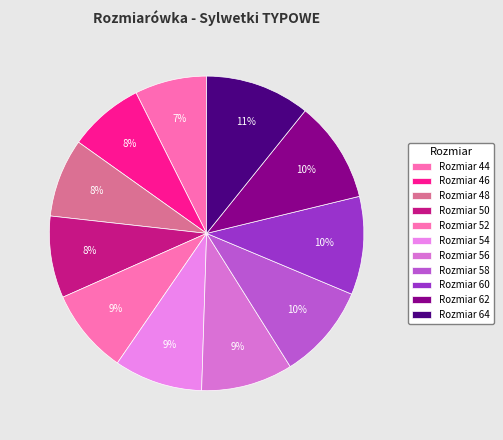

How many segments does this pie chart have?

11